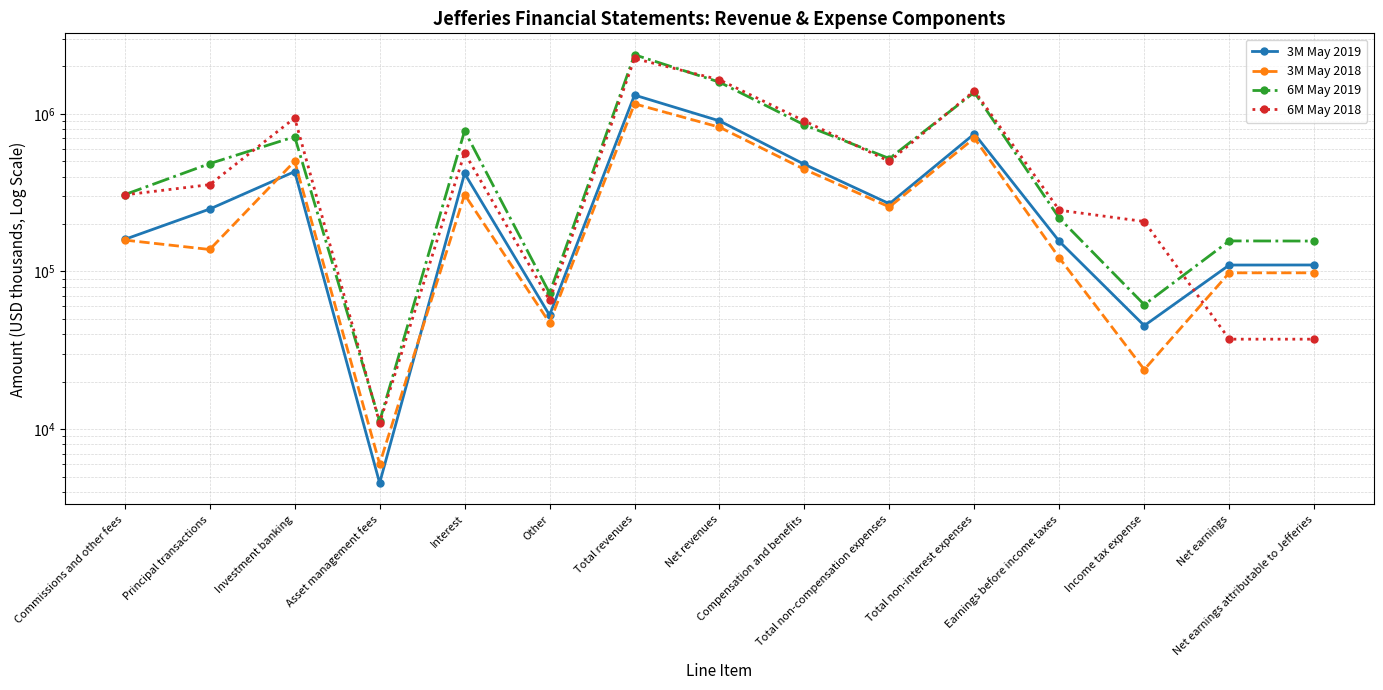

What is the label of the 1st point from the left?

Commissions and other fees